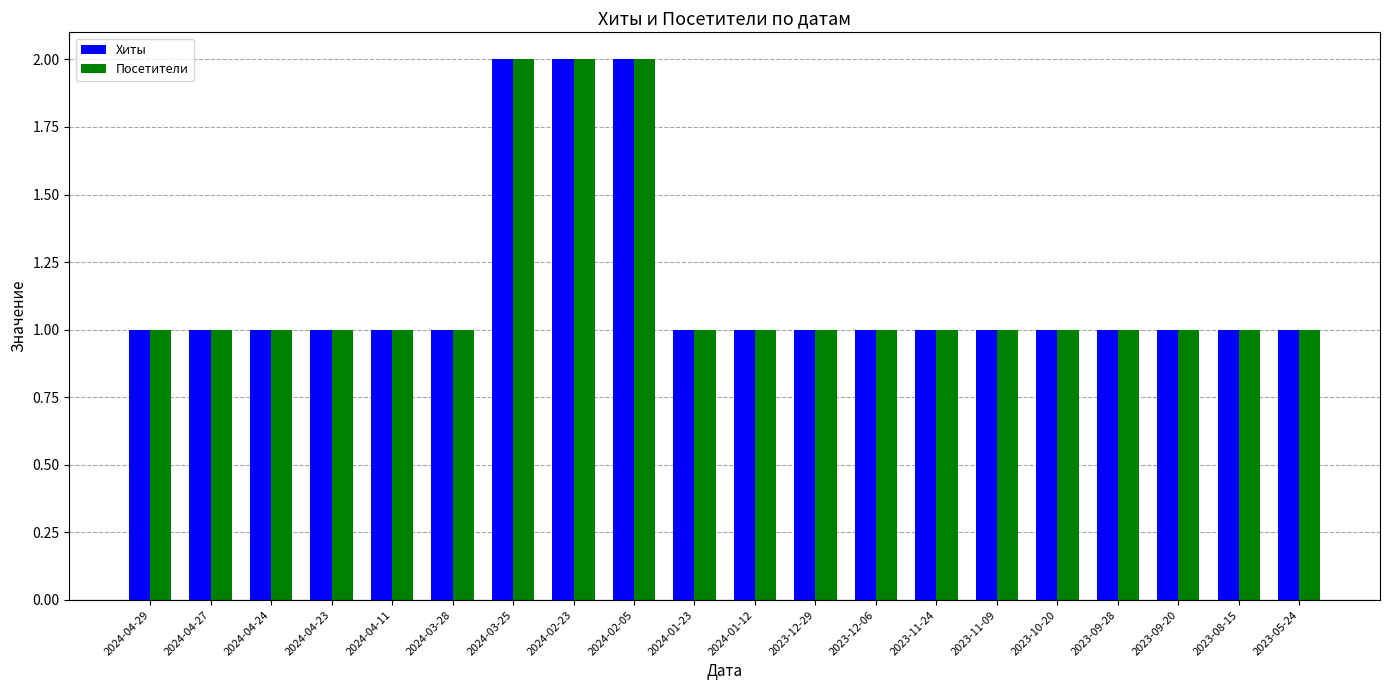

What is the lowest value of the Хиты series?

1